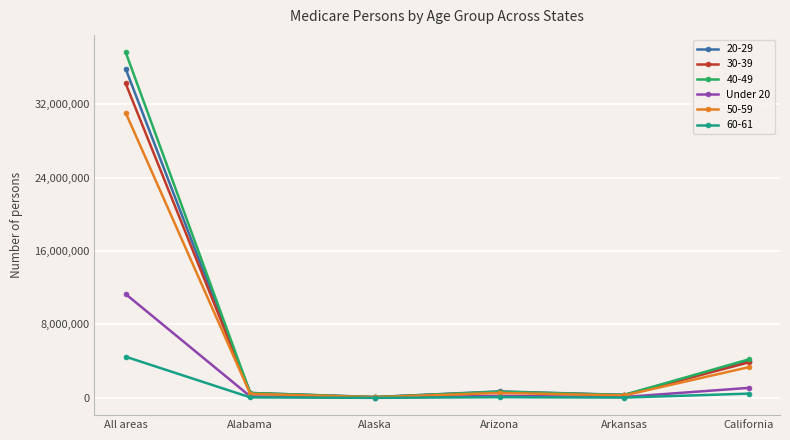

Which series has the widest spread of values?

40-49